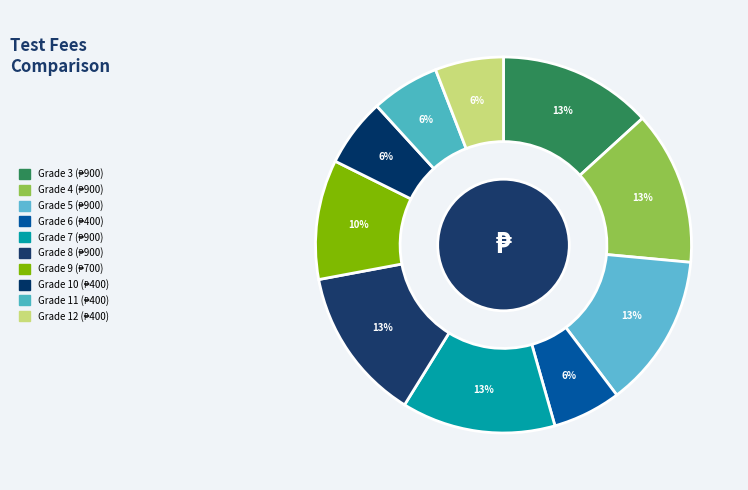

Rank the categories by value from highest to lowest.

Grade 3, Grade 4, Grade 5, Grade 7, Grade 8, Grade 9, Grade 6, Grade 10, Grade 11, Grade 12